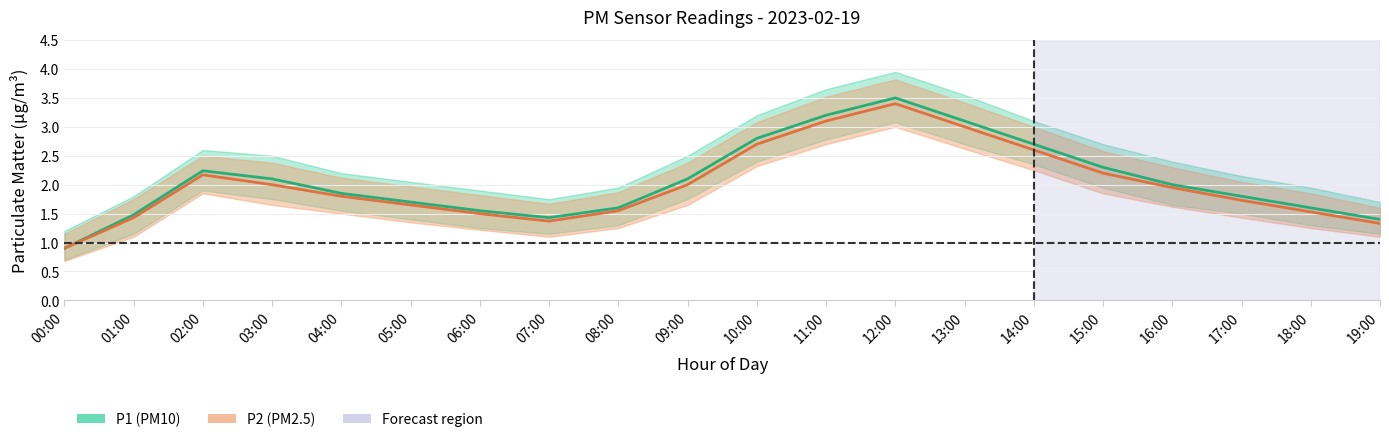

What is the average value of the P2_upper series?

2.3